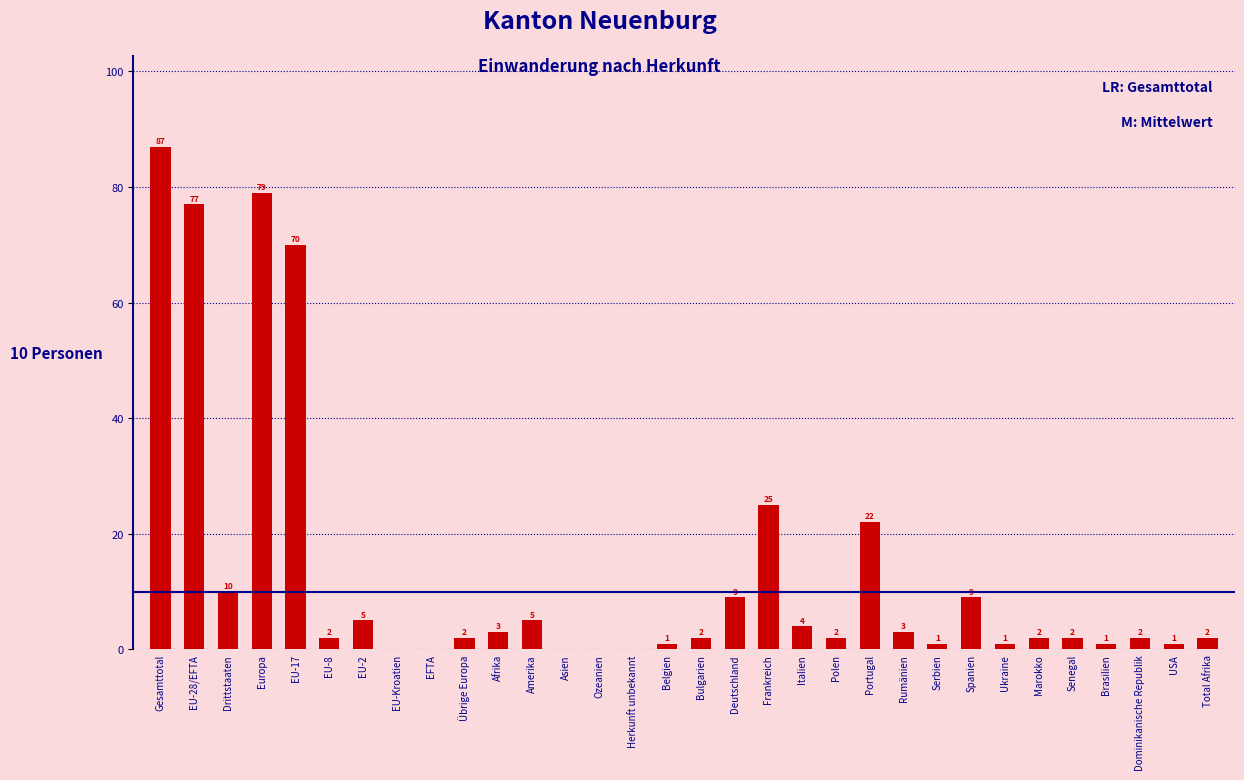

Reading left to right, transcribe all the data shown in this chart.

Gesamttotal=87	EU-28/EFTA=77	Drittstaaten=10	Europa=79	EU-17=70	EU-8=2	EU-2=5	EU-Kroatien=0	EFTA=0	Übrige Europa=2	Afrika=3	Amerika=5	Asien=0	Ozeanien=0	Herkunft unbekannt=0	Belgien=1	Bulgarien=2	Deutschland=9	Frankreich=25	Italien=4	Polen=2	Portugal=22	Rumänien=3	Serbien=1	Spanien=9	Ukraine=1	Marokko=2	Senegal=2	Brasilien=1	Dominikanische Republik=2	USA=1	Total Afrika=2